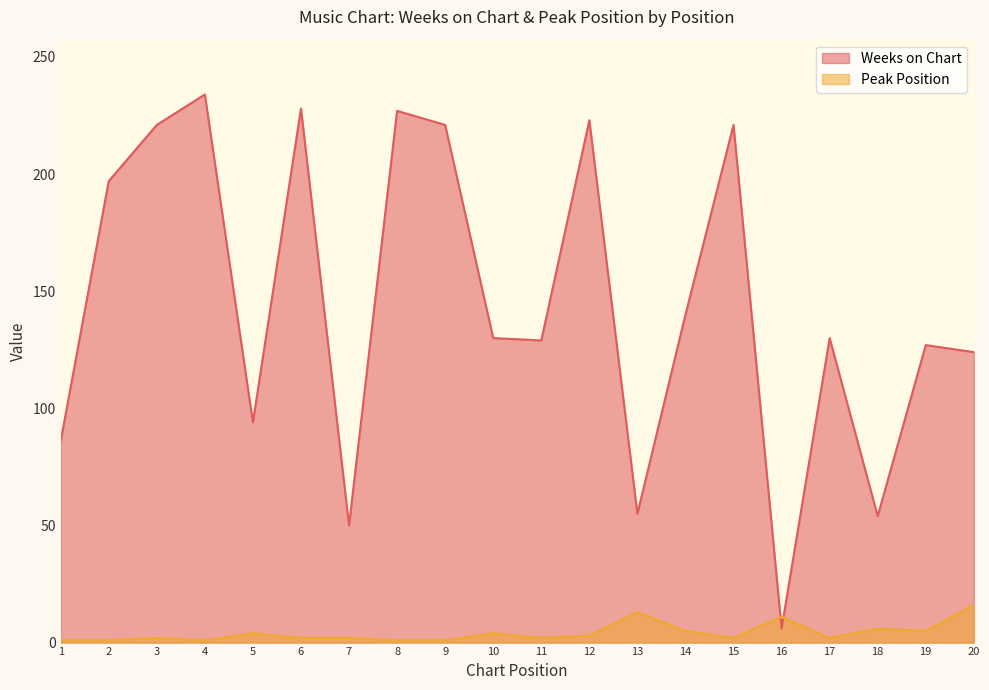

How many data points in Weeks on Chart are above 130?

9